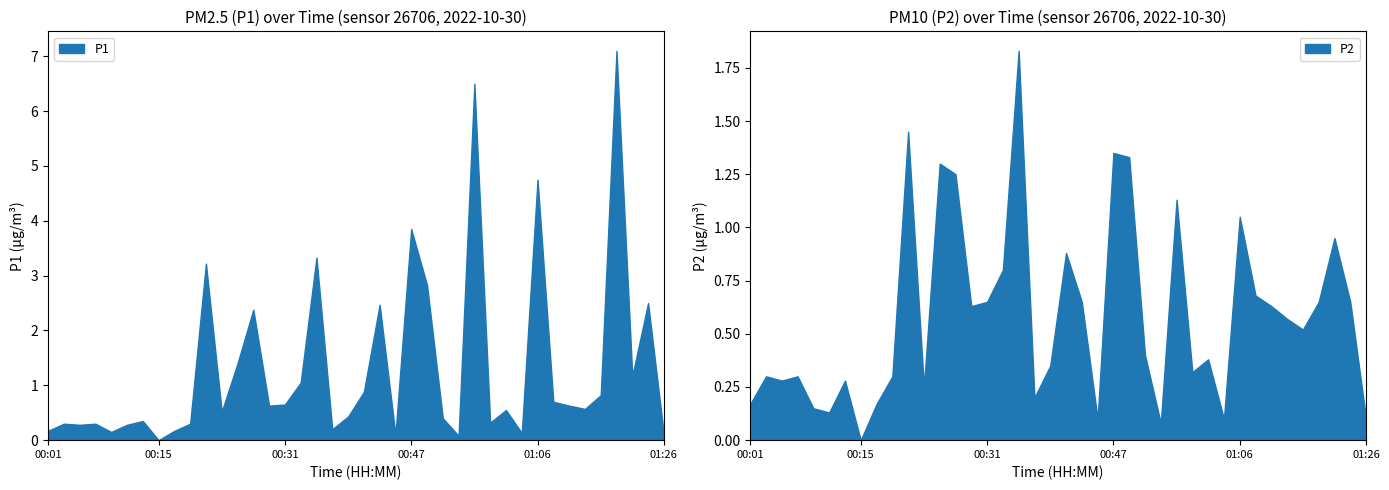

What is the average value of the P1 series?

1.3